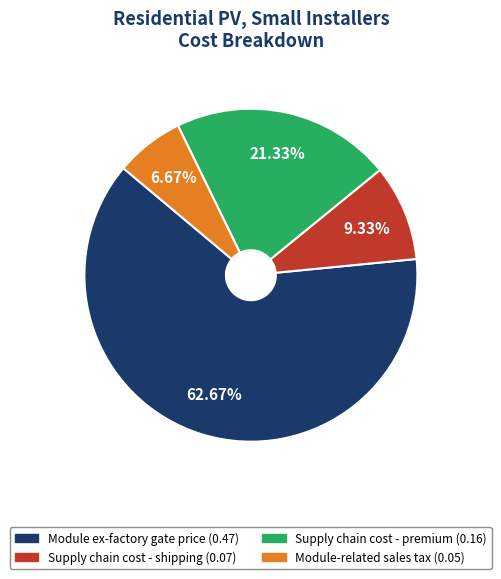

Is there any slice that represents more than half of the pie?

Yes